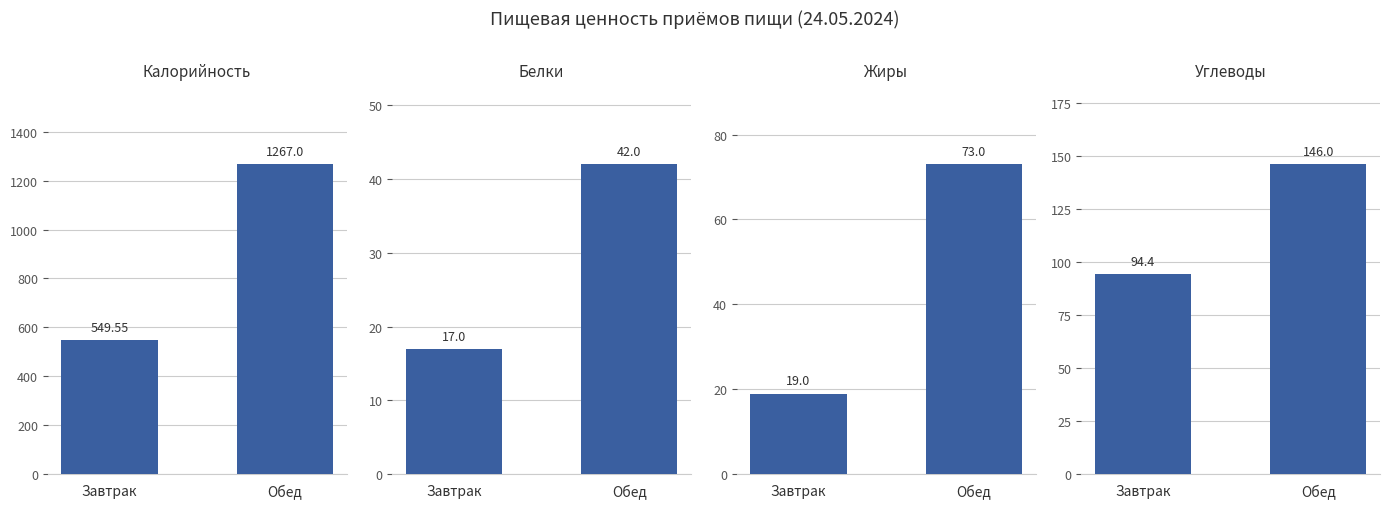

What is the label of the 2nd bar from the right?

Завтрак